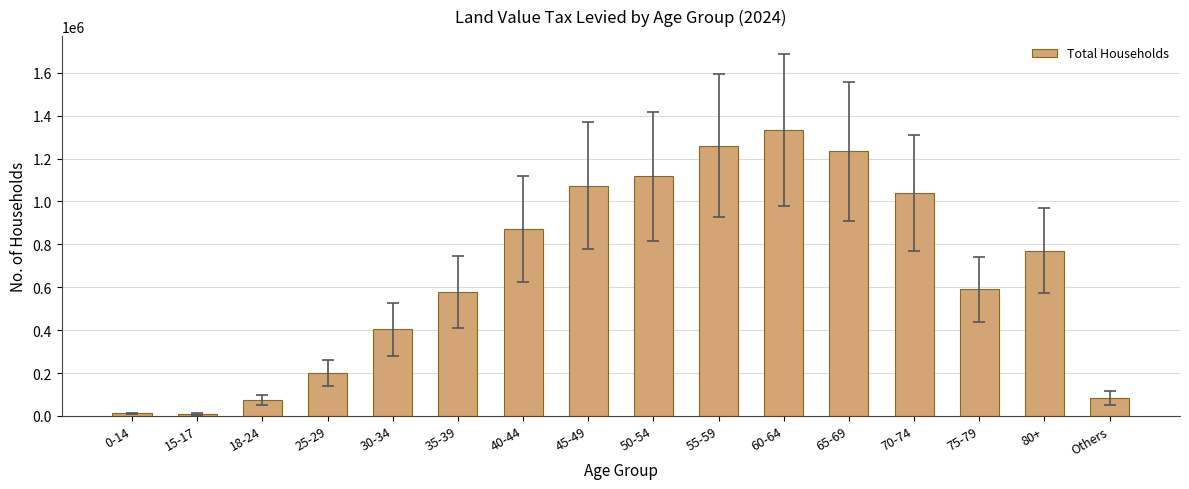

What is the maximum value shown in the chart?

1332562